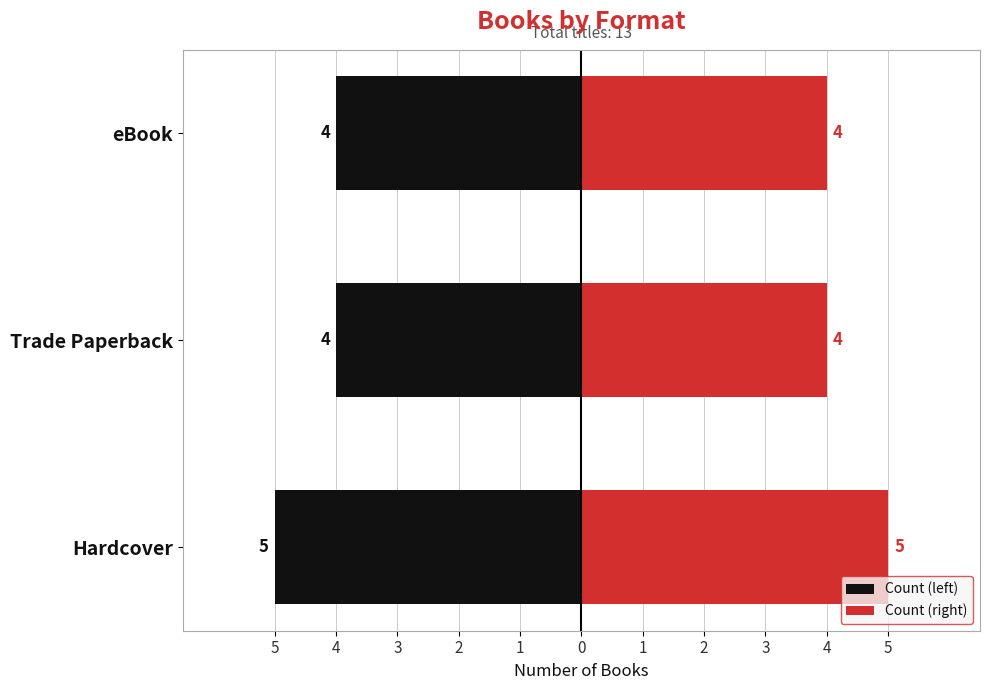

What is the maximum value shown in the chart?

5